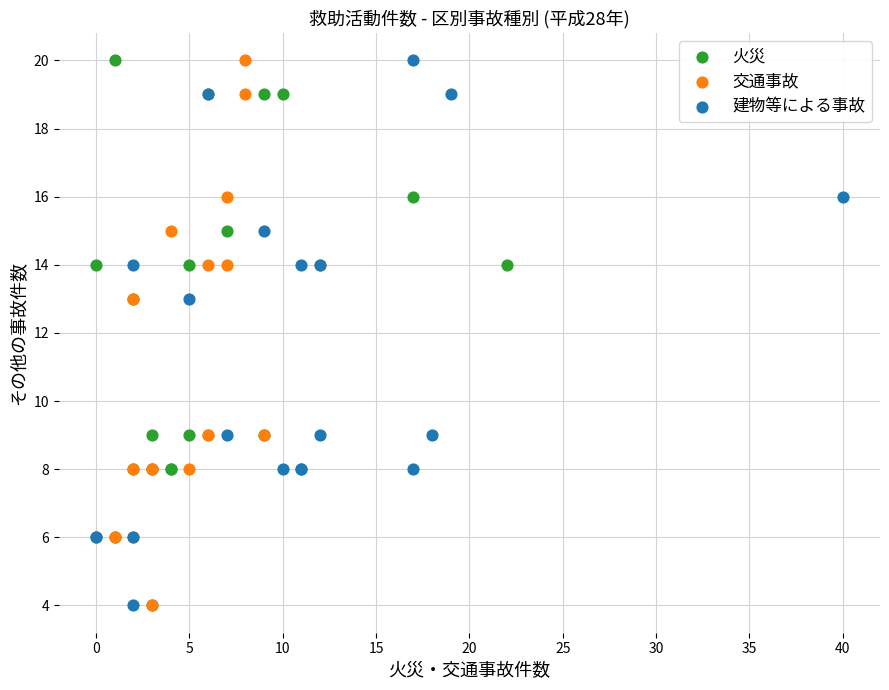

What are all the series names shown in the legend?

火災, 交通事故, 建物等による事故